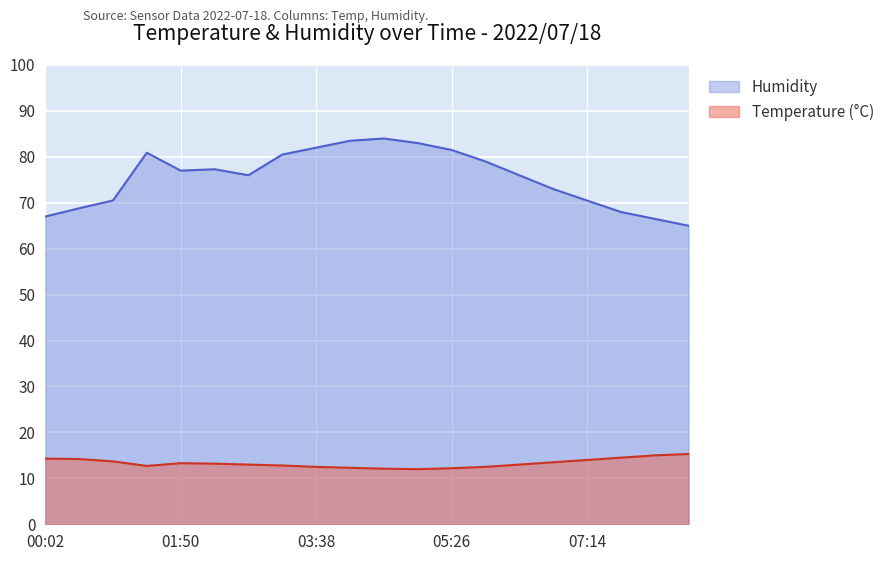

At how many categories does at least one series exceed 83?

2